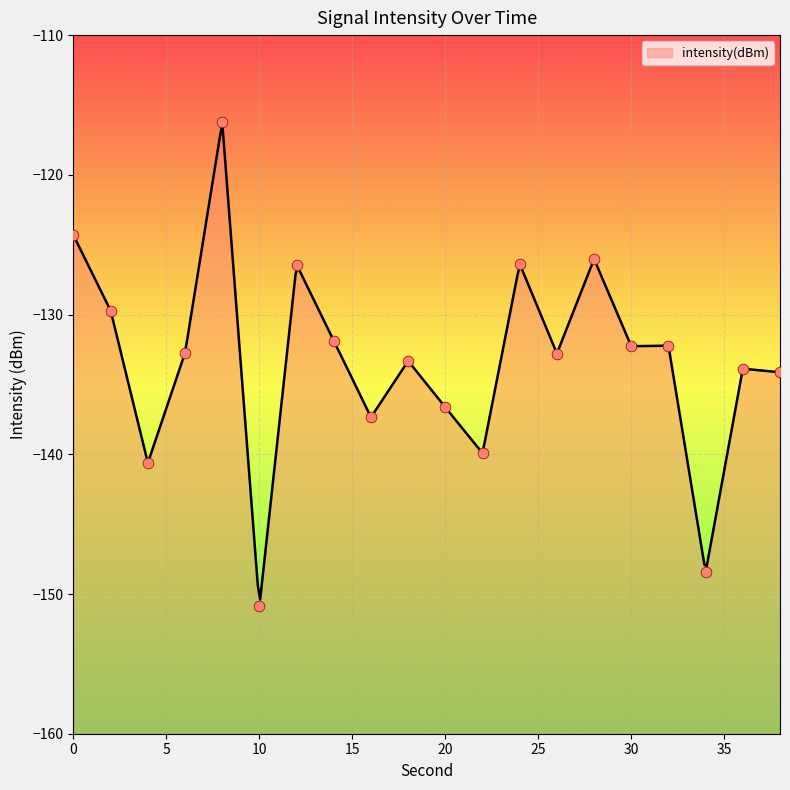

What is the change in value from 30 to 36?

-1.6